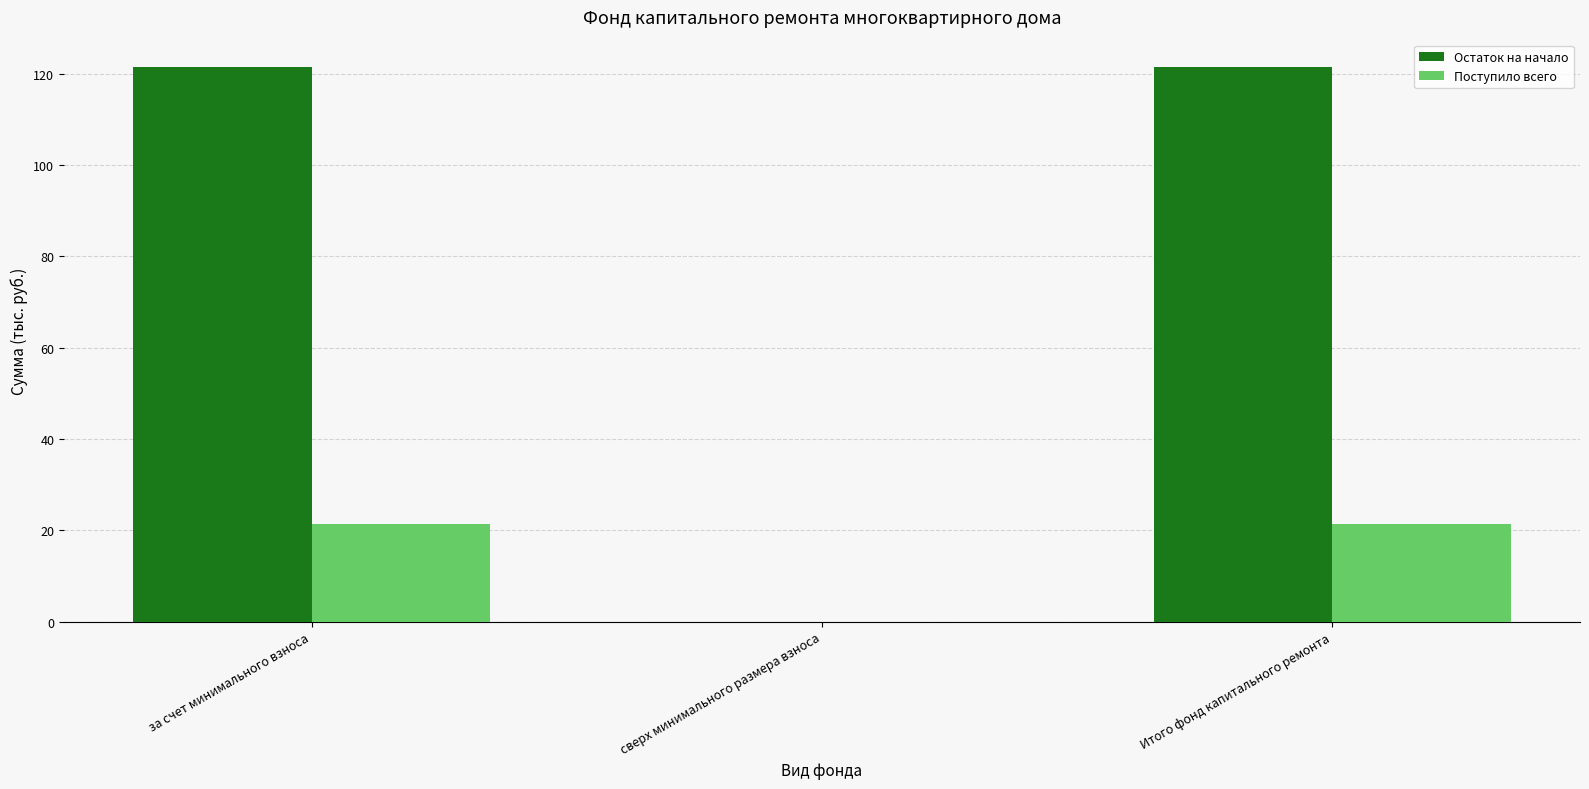

What is the sum of the Остаток на начало values at за счет минимального взноса and сверх минимального размера взноса?

121.3